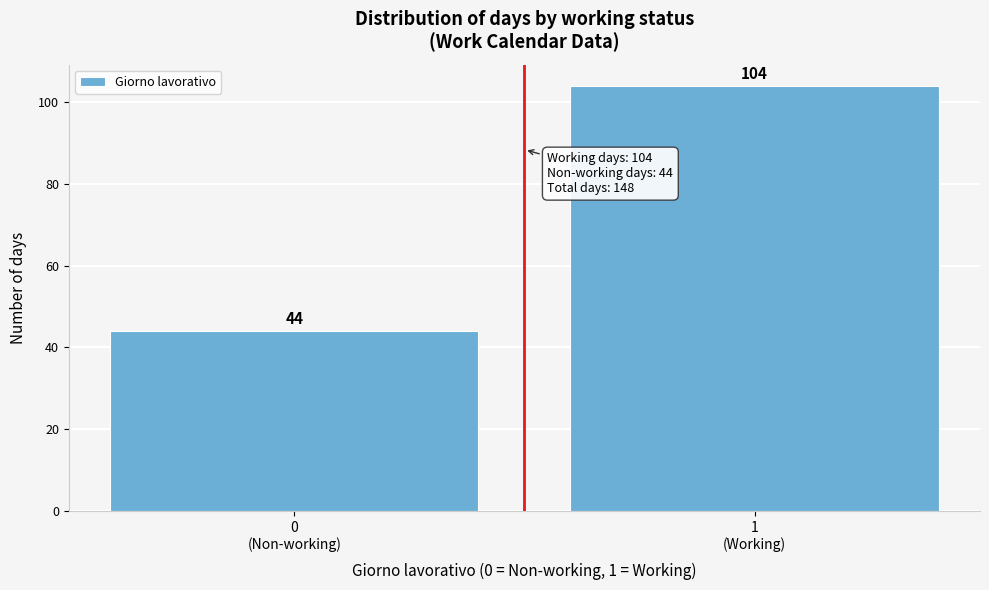

Reading right to left, what are all the values shown in this chart?

104	44